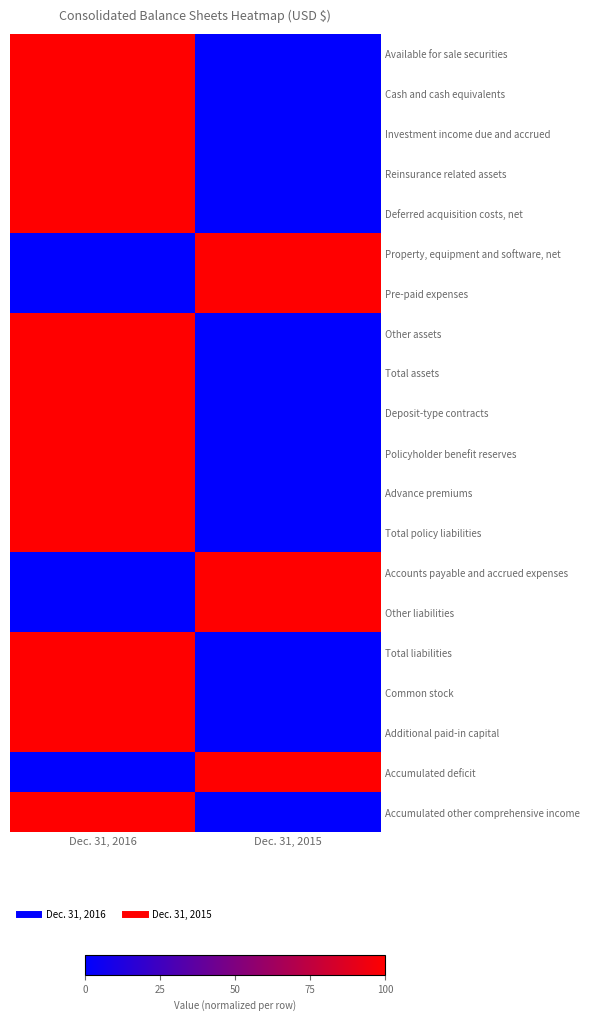

At which category is the sum across all series the highest?

Dec. 31, 2016